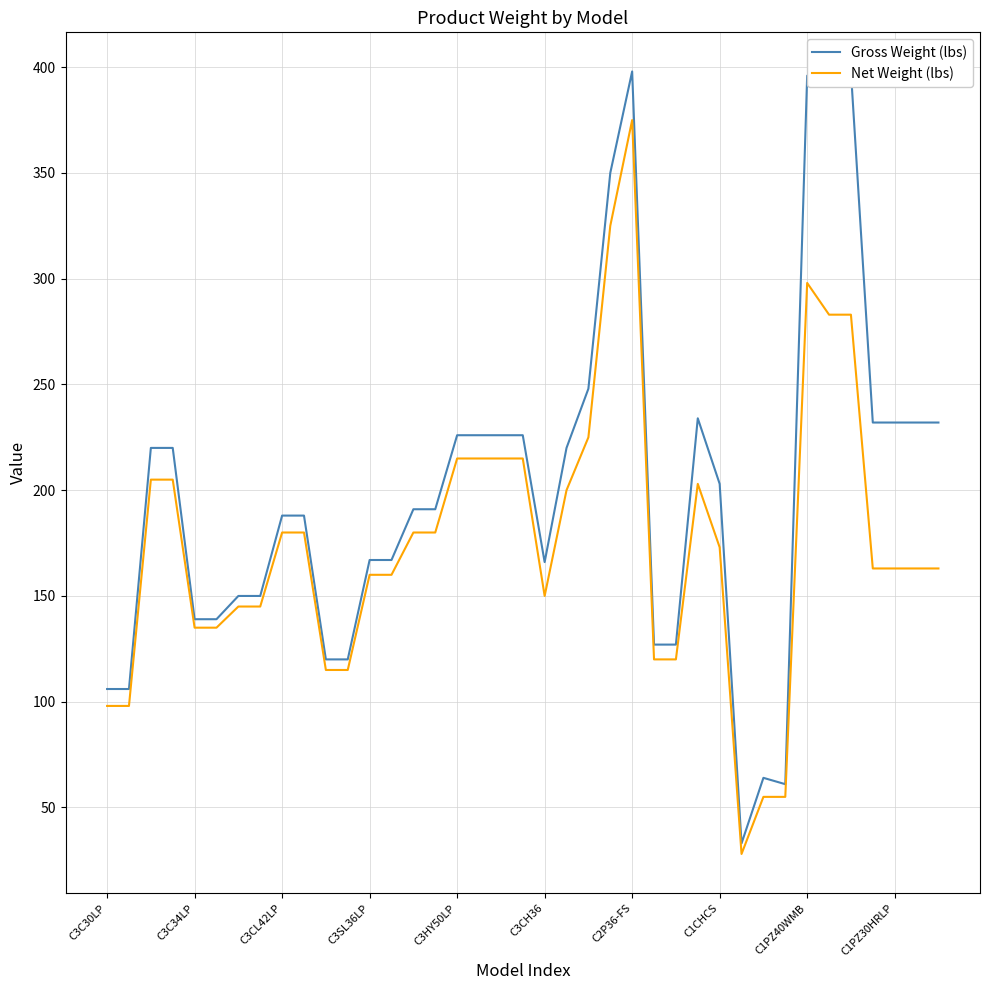

How many categories are shown in the chart?

39